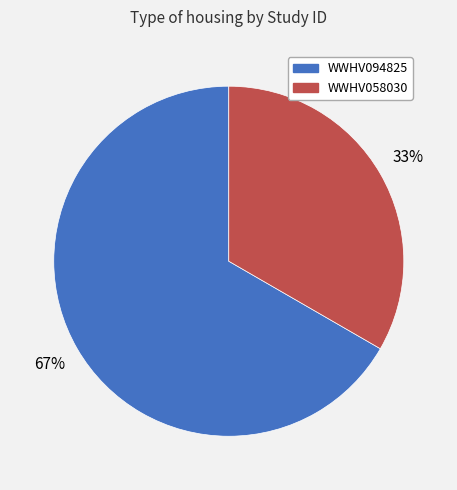

To the nearest percent, what percentage of the pie is WWHV094825?

67%